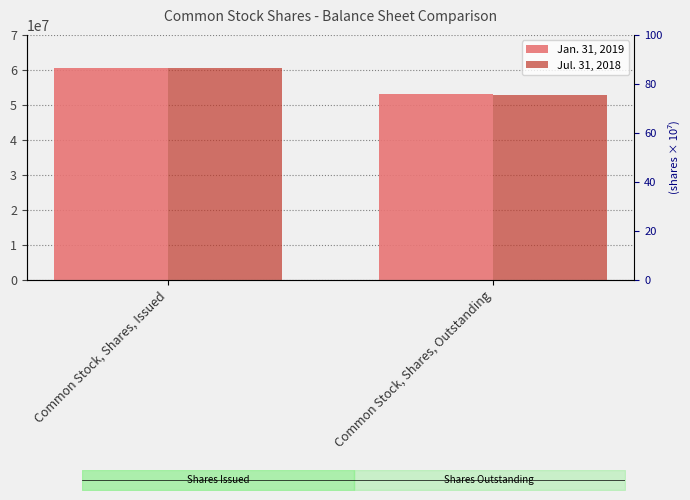

Which series has the largest range (max minus min)?

Jul. 31, 2018